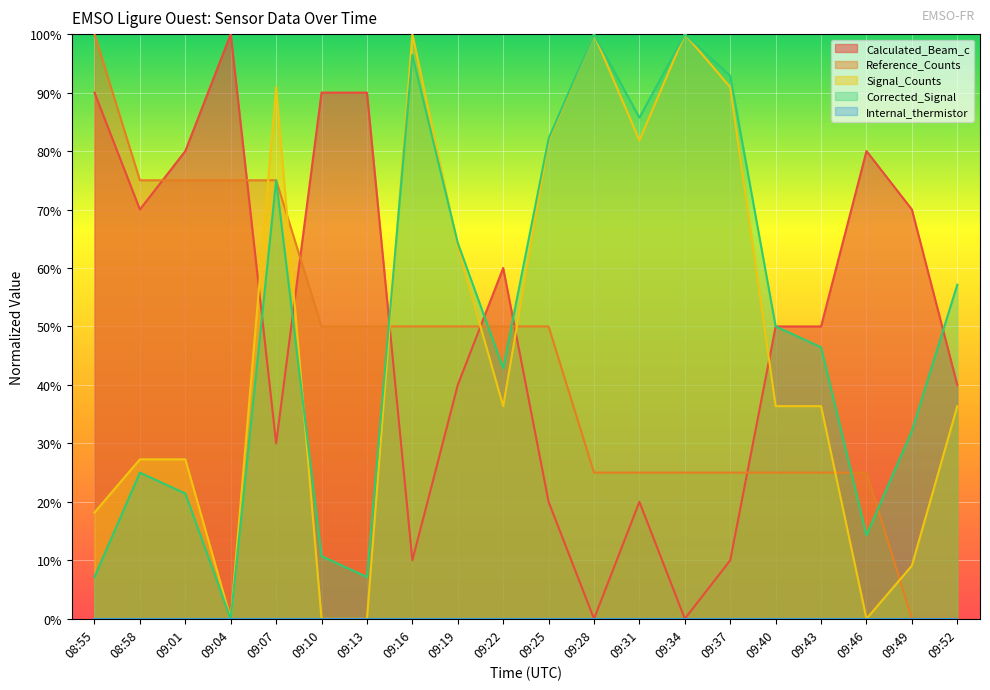

What is the difference between the highest and lowest values at 09:13?

90.0